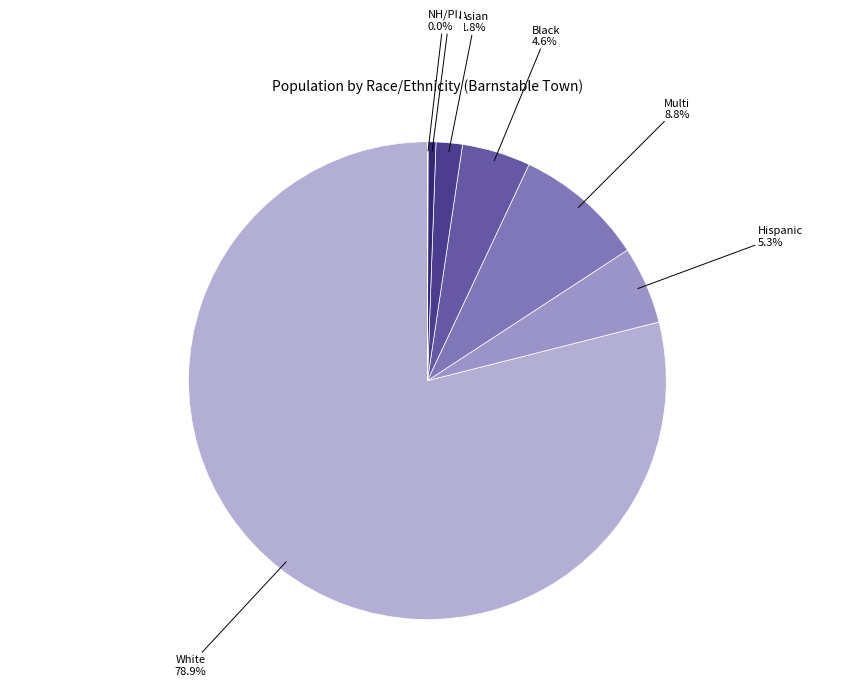

Which has a higher value, White or Asian?

White